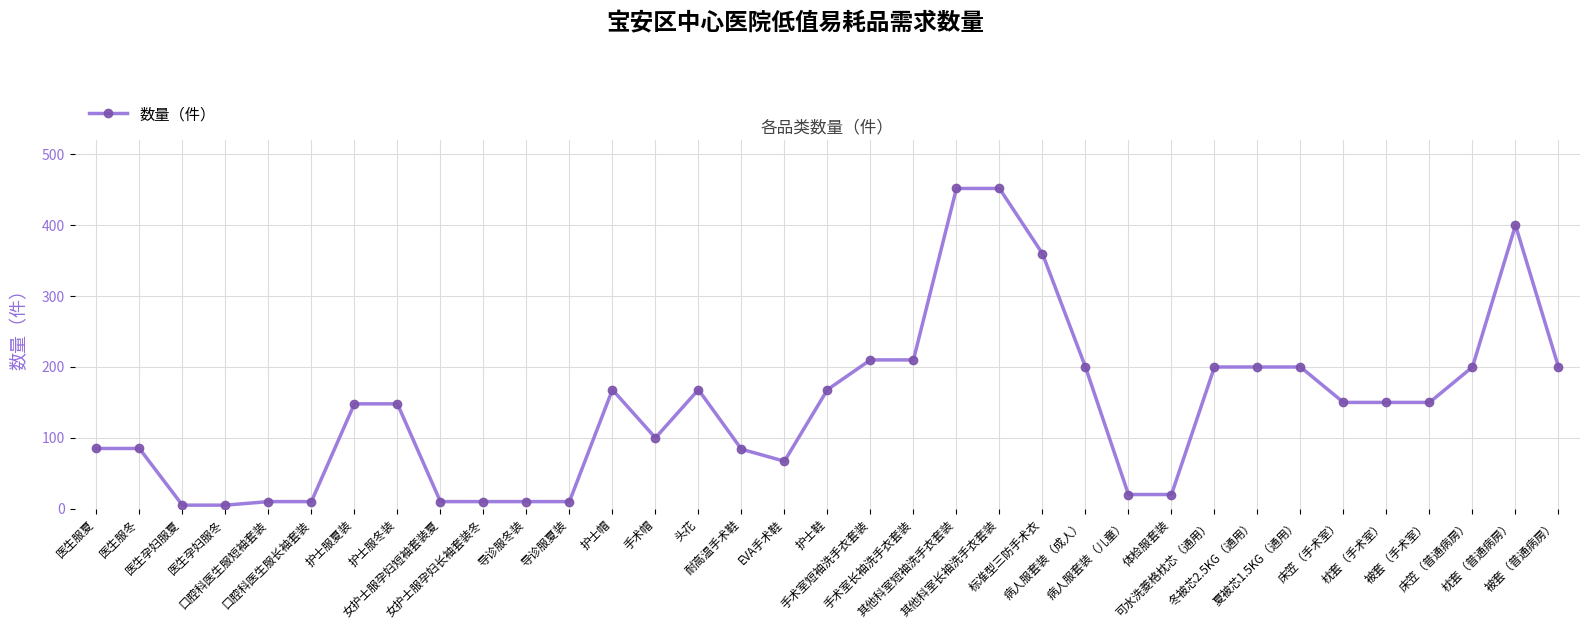

What is the change in value from 医生孕妇服冬 to 导诊服冬装?

+5